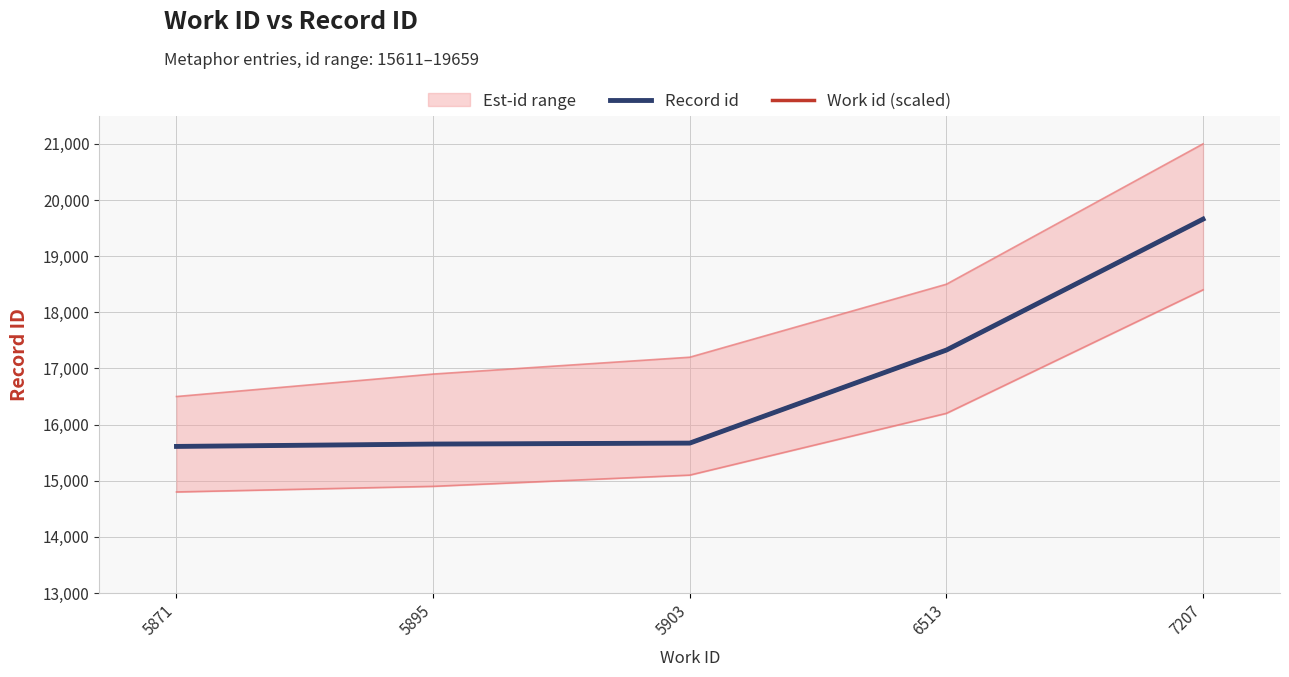

True or false: Work id (scaled) has a value of 19659 at 7207.

True